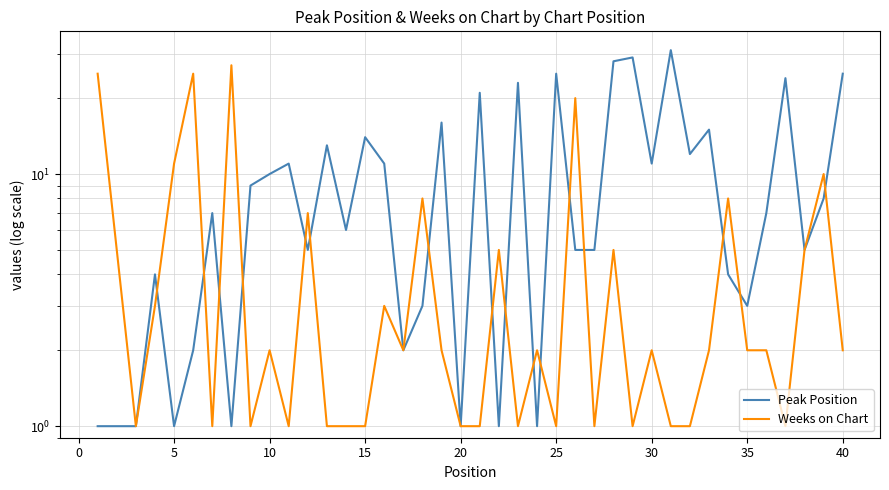

Is it true that Weeks on Chart equals 2 at 35?

True